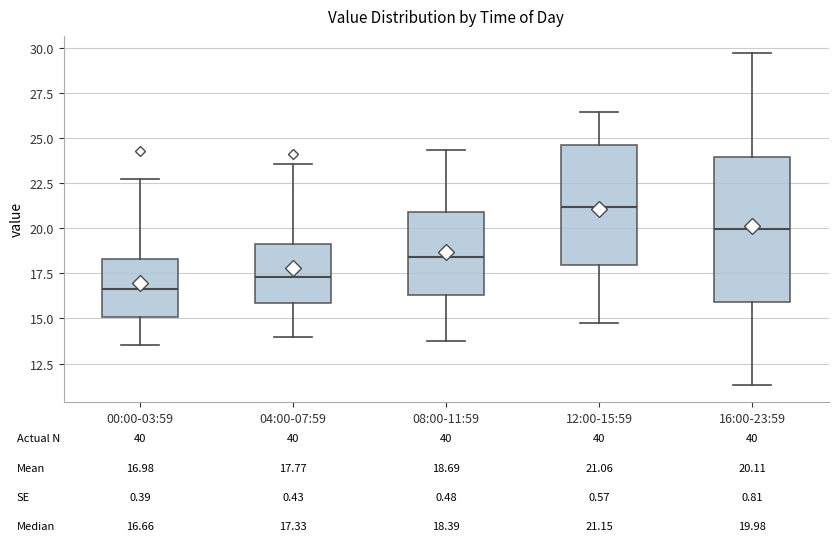

Which box's median line is the lowest?

00:00-03:59